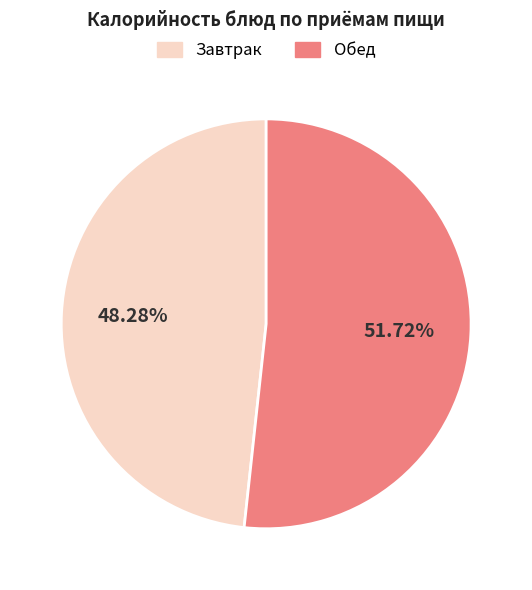

Does any single category account for the majority?

Yes